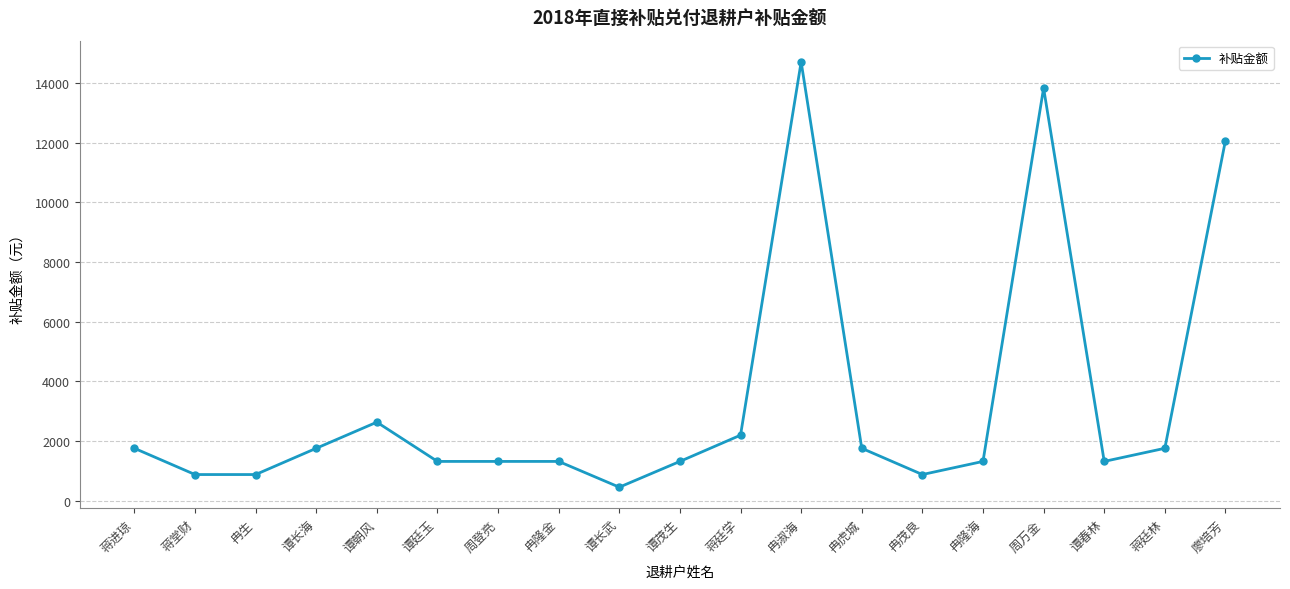

What is the change in value from 冉隆金 to 冉淑海?

+13392